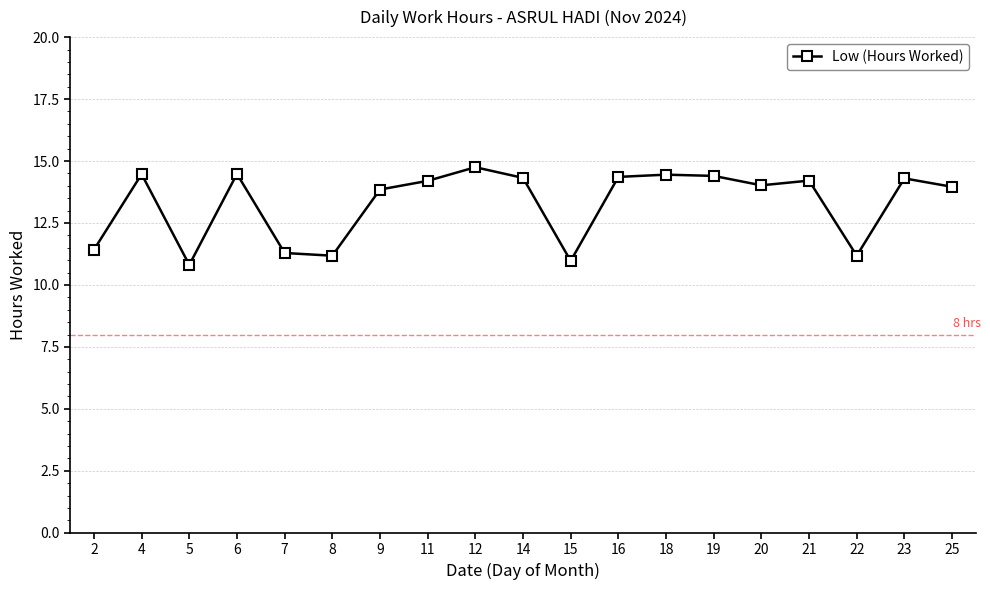

What is the value of the 15th point from the left?

14.0